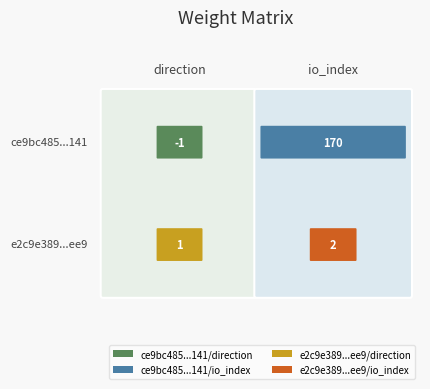

Which series changed the most between -1 and 1?

ce9bc485ad157498a5fbb76af0d560301b7d141